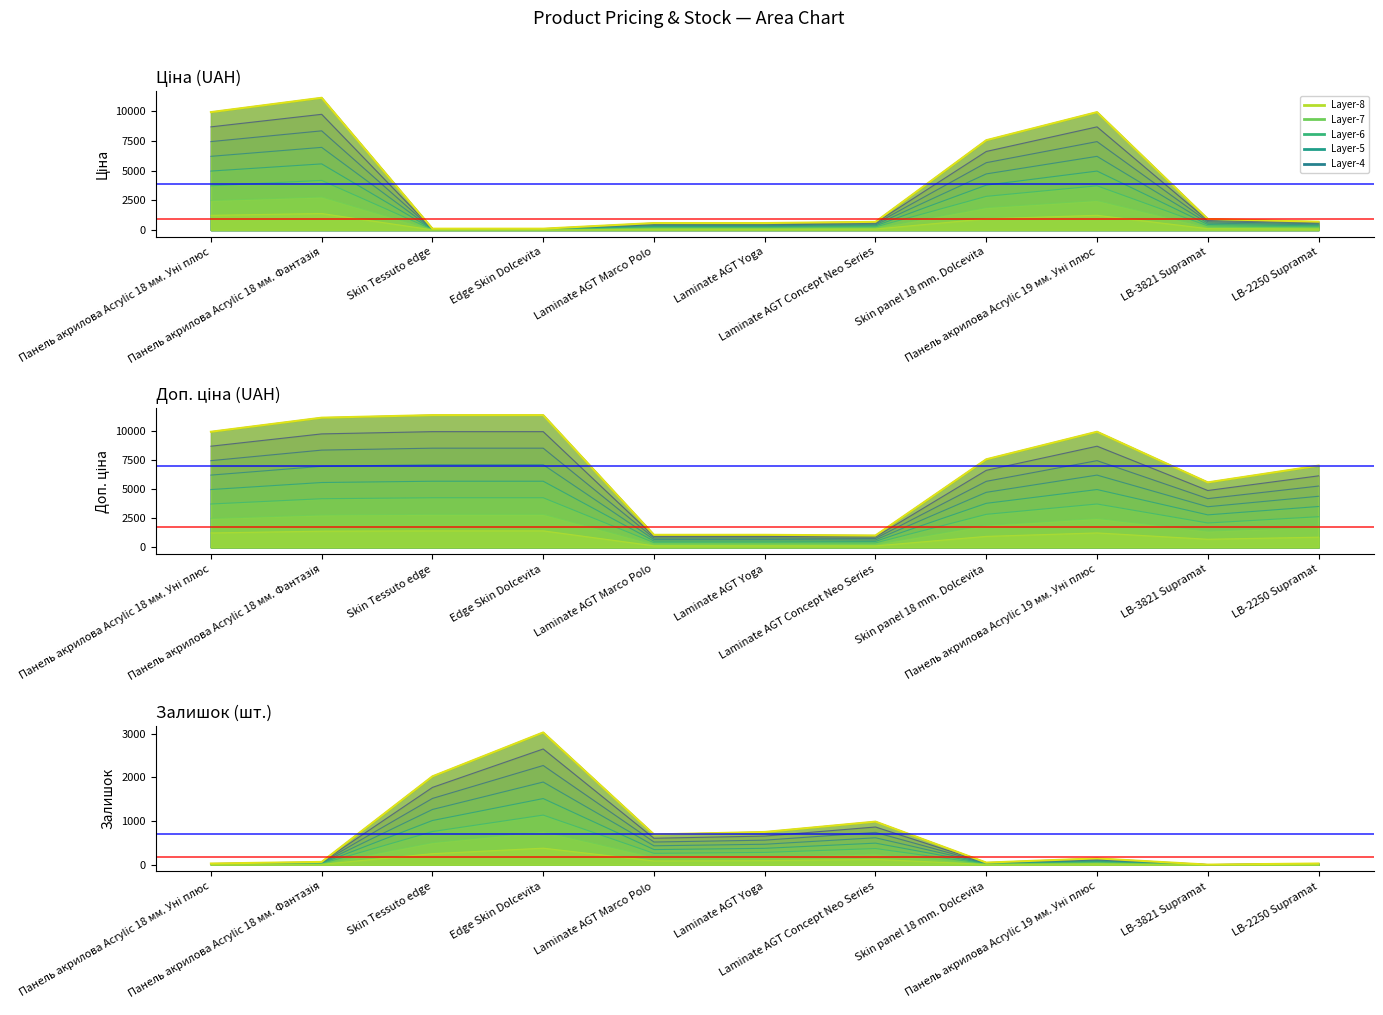

What is the minimum value shown in the chart?

2.0